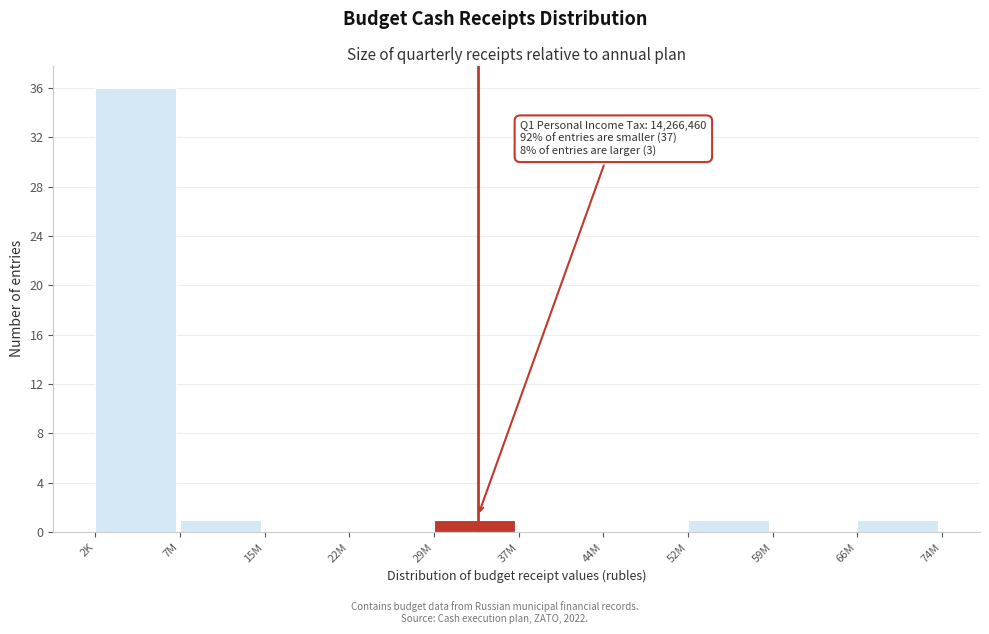

Reading left to right, what are all the values shown in this chart?

2K=36	7M=1	15M=0	22M=0	29M=1	37M=0	44M=0	52M=1	59M=0	66M=1